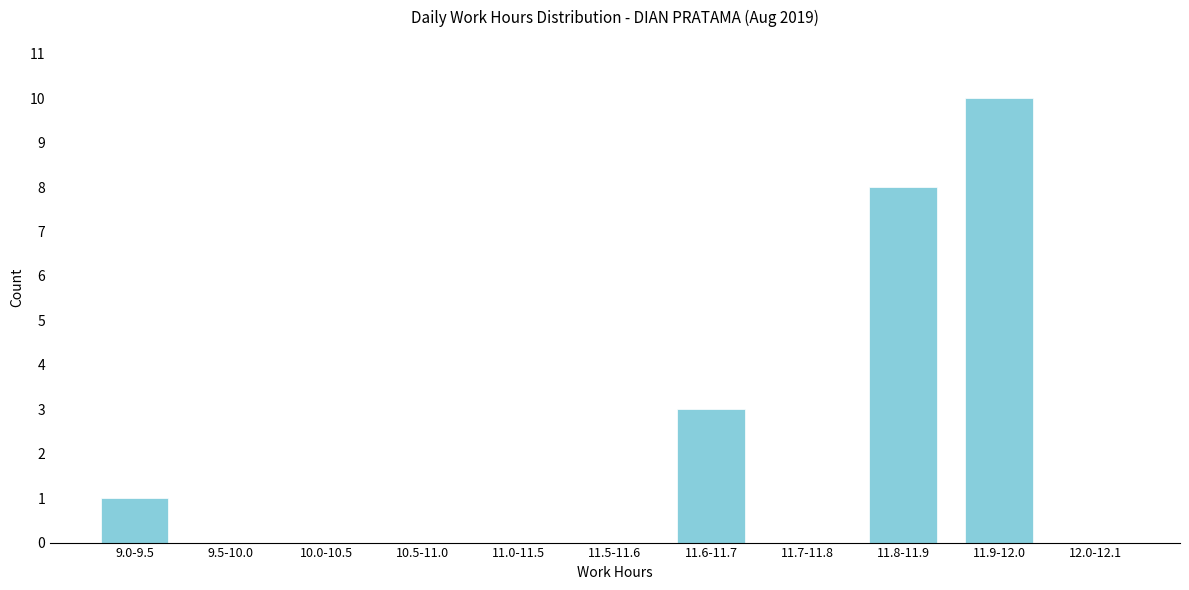

Reading left to right, what are all the values shown in this chart?

9.0-9.5=1	9.5-10.0=0	10.0-10.5=0	10.5-11.0=0	11.0-11.5=0	11.5-11.6=0	11.6-11.7=3	11.7-11.8=0	11.8-11.9=8	11.9-12.0=10	12.0-12.1=0